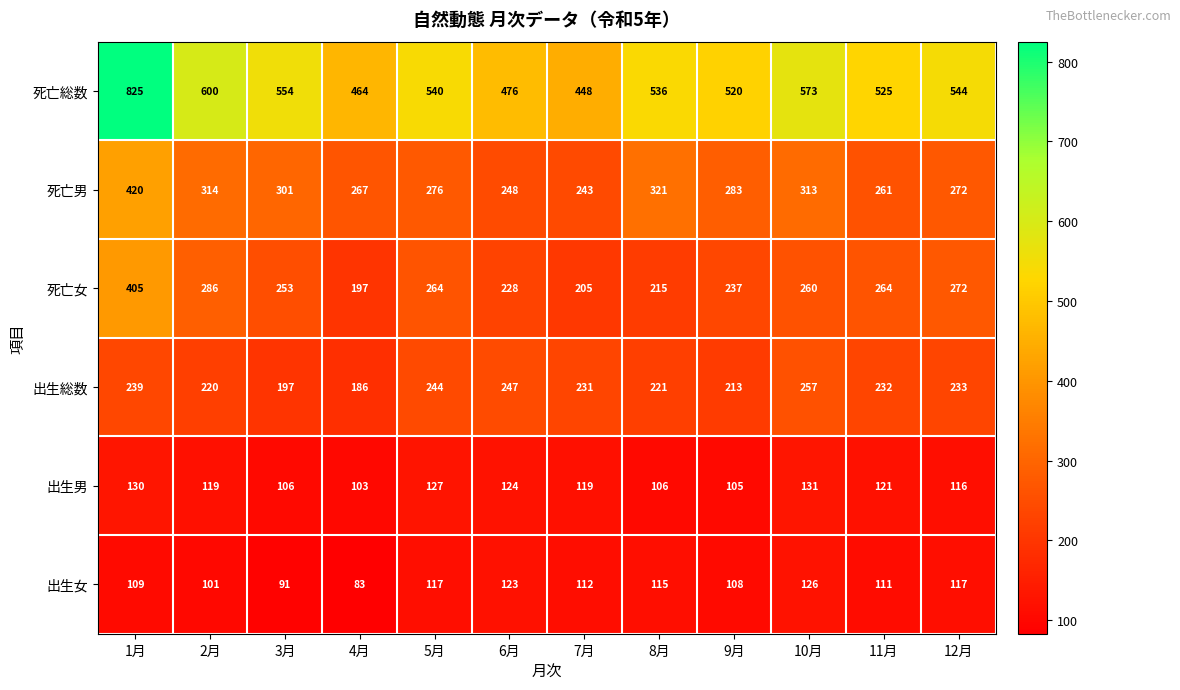

Which category has the highest value across all series?

1月